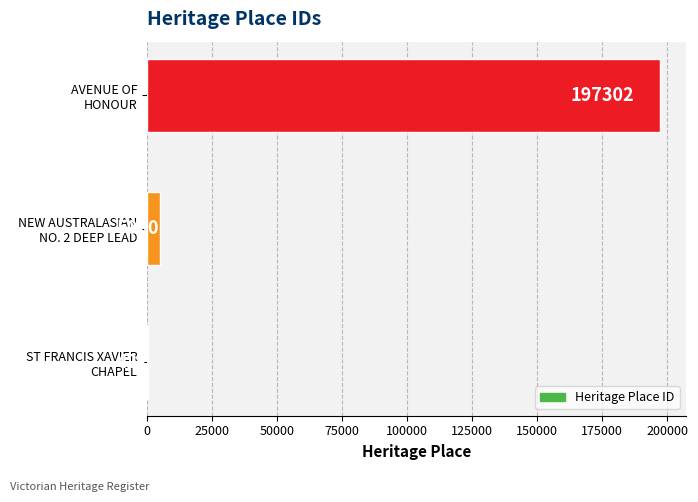

What is the greatest value displayed?

197302